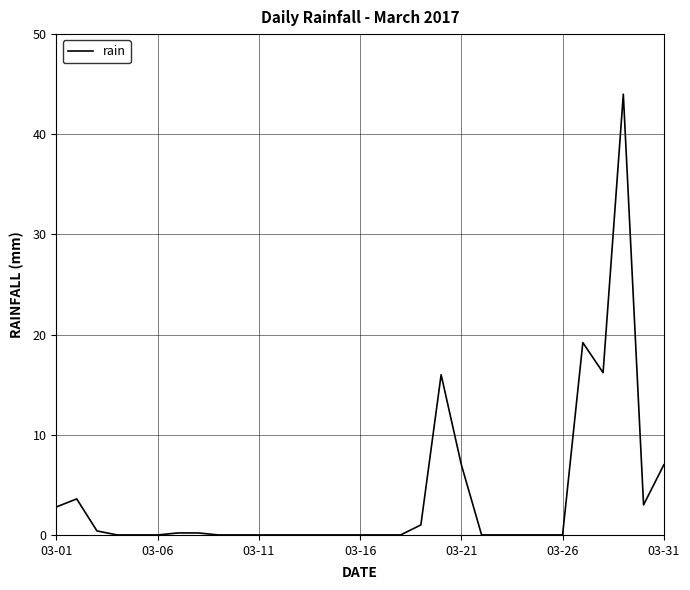

What is the greatest value displayed?

44.0